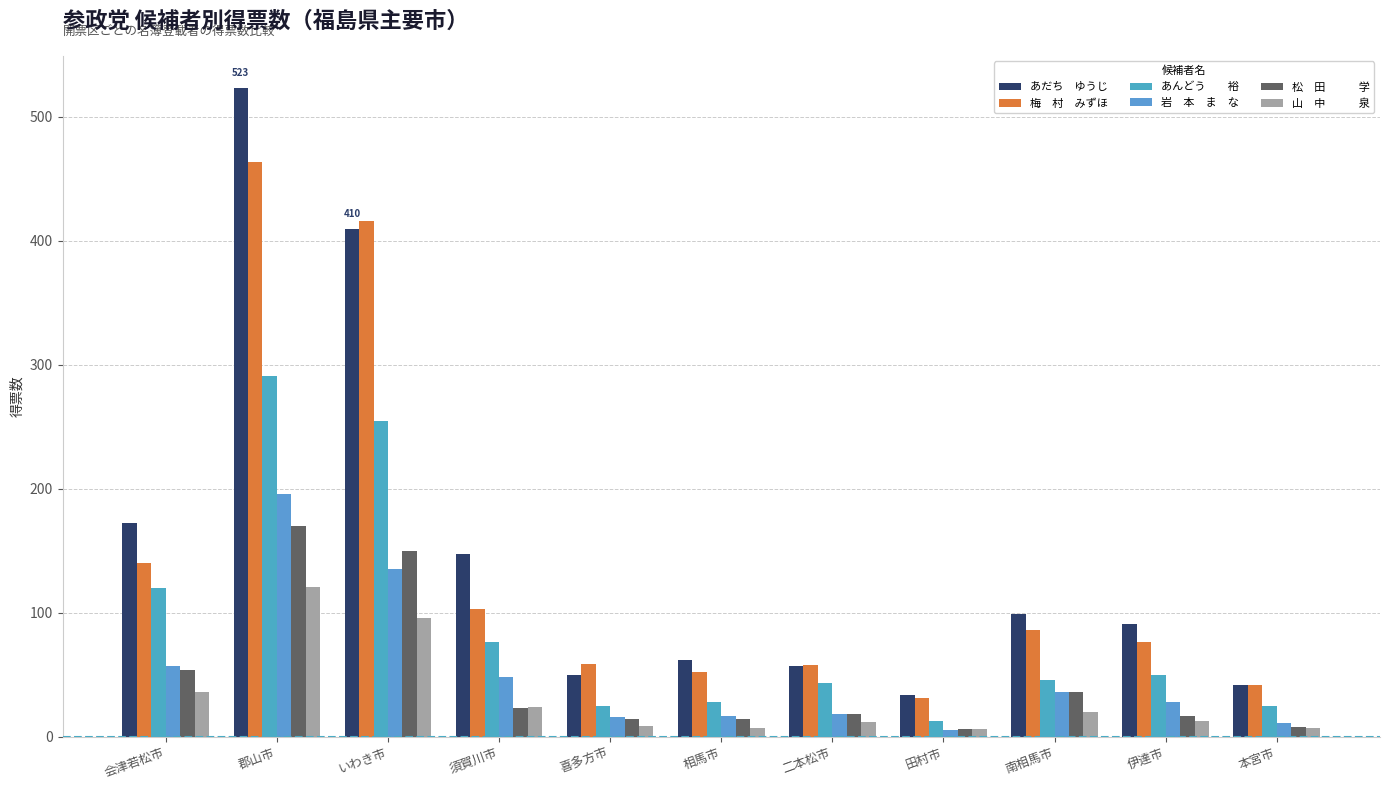

What position from the right is 南相馬市?

3